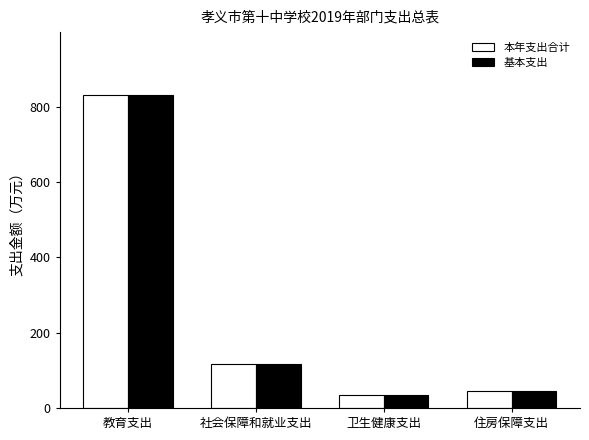

What is the difference between the maximum and minimum values in the 本年支出合计 series?

797.0